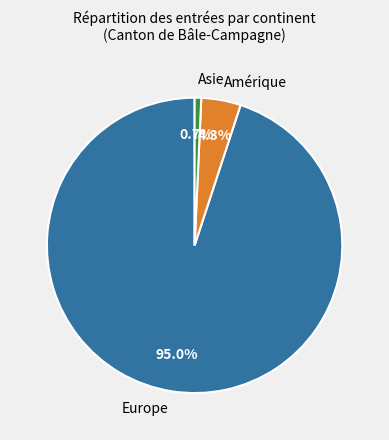

How many slices are in this pie chart?

3